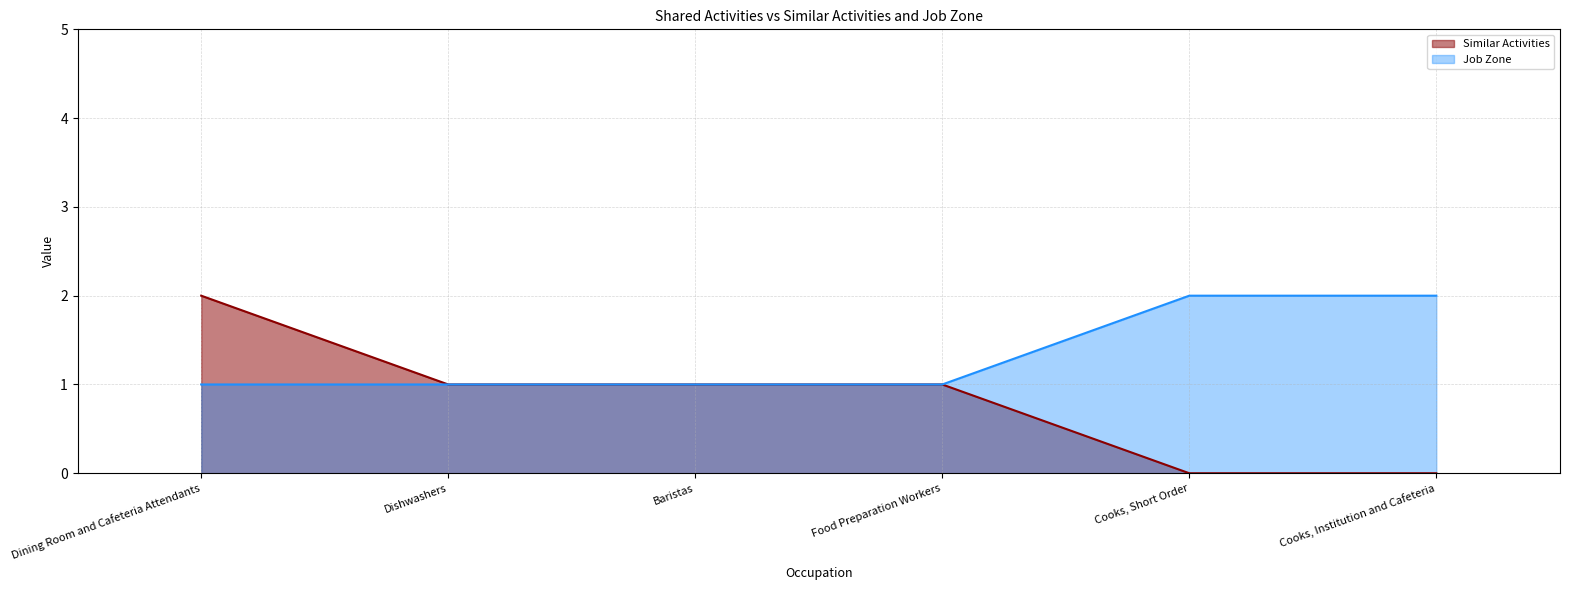

True or false: Similar Activities has a value of 0 at Cooks, Institution and Cafeteria.

True